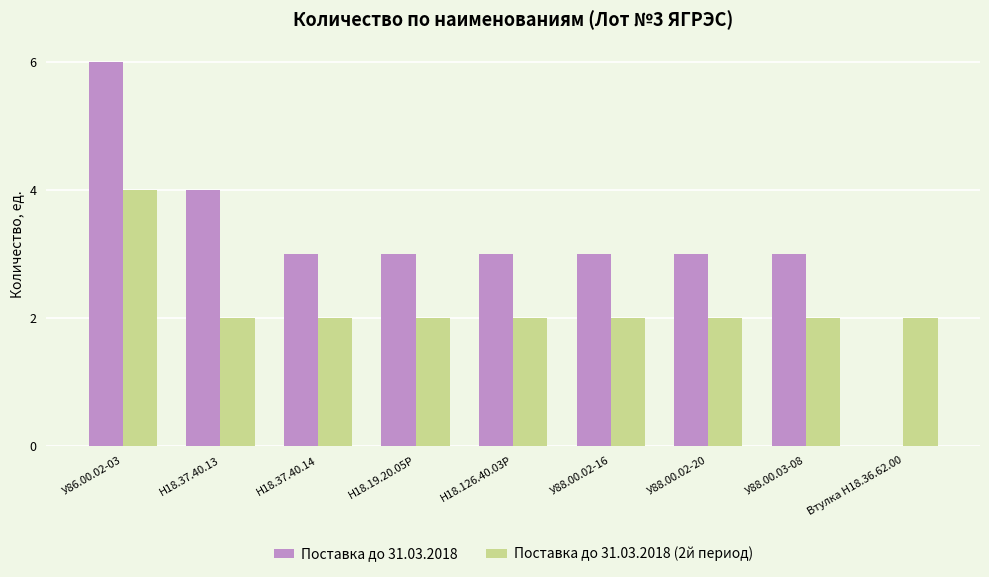

Which category has the highest value across all series?

У86.00.02-03